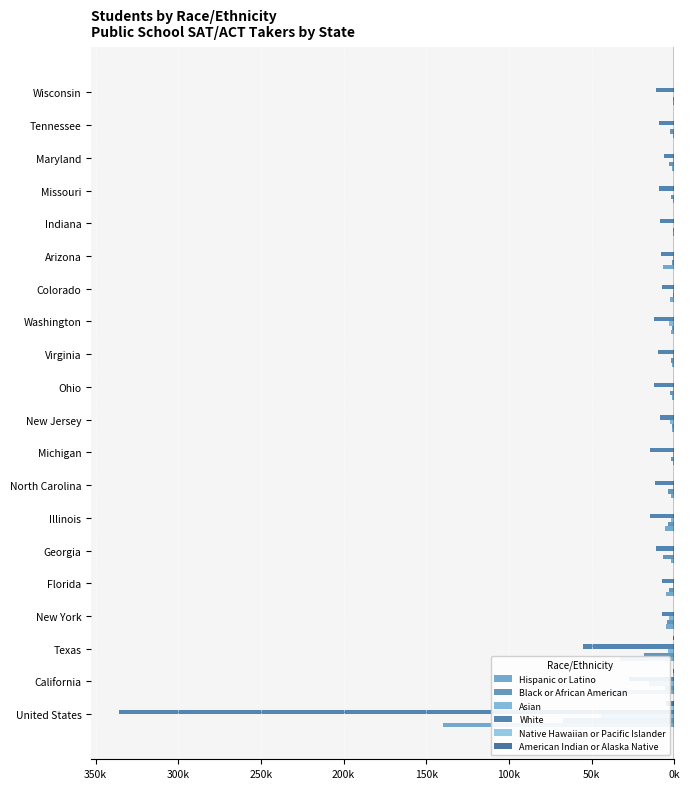

At how many categories does at least one series exceed -212?

20